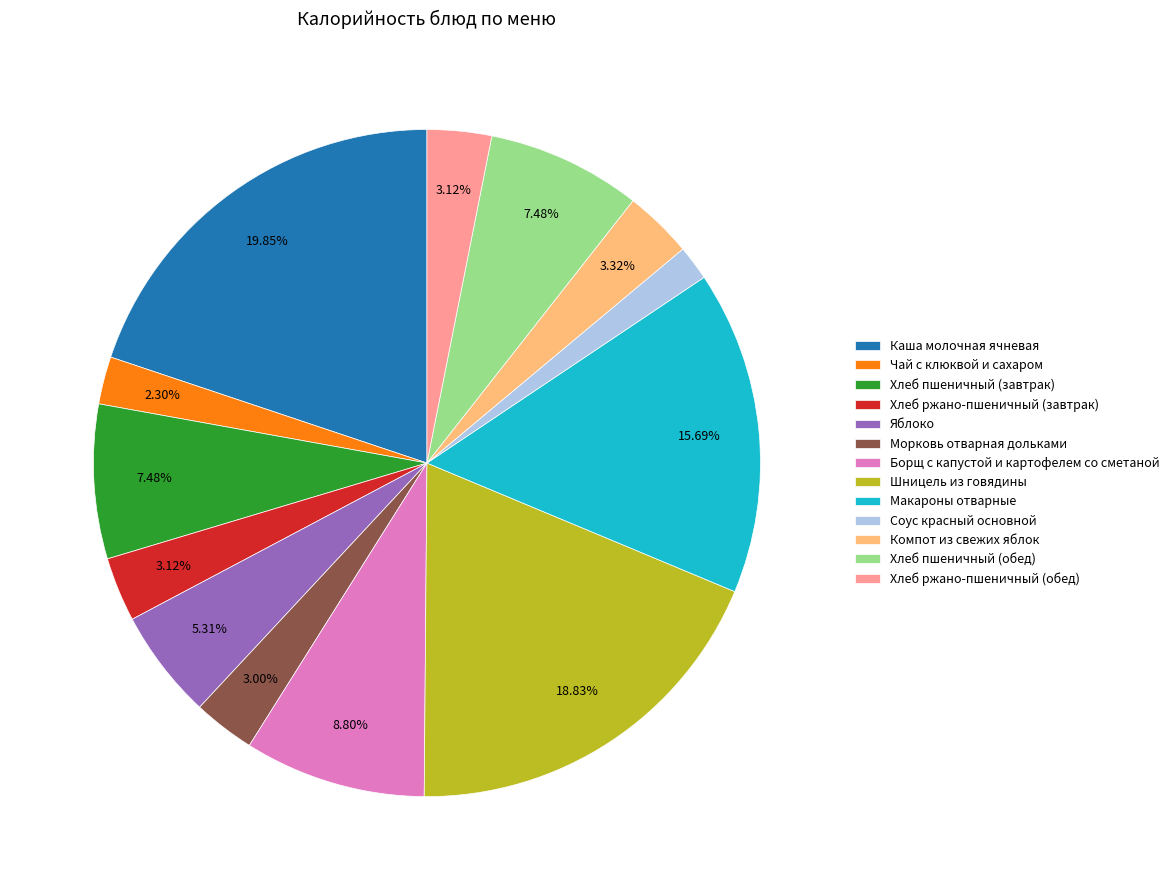

Approximately how many times larger is the value at Чай с клюквой и сахаром compared to Компот из свежих яблок?

0.7